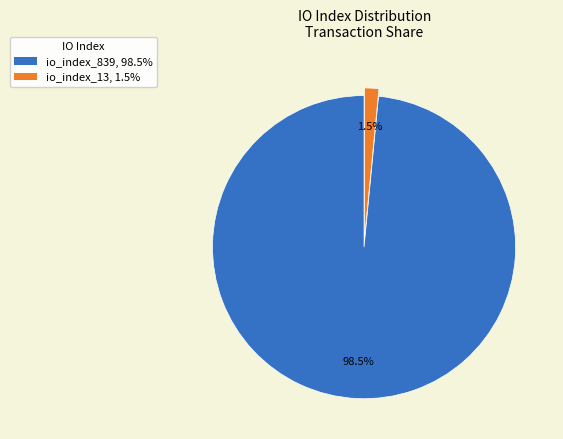

To the nearest percent, what is the average slice percentage?

50%